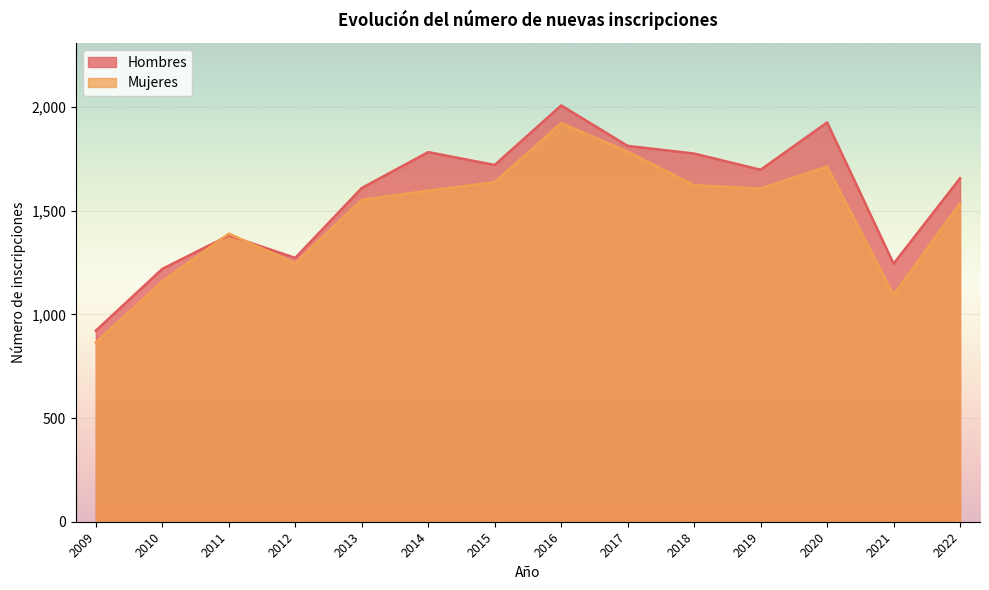

What is the difference between the Hombres values at 2012 and 2019?

425